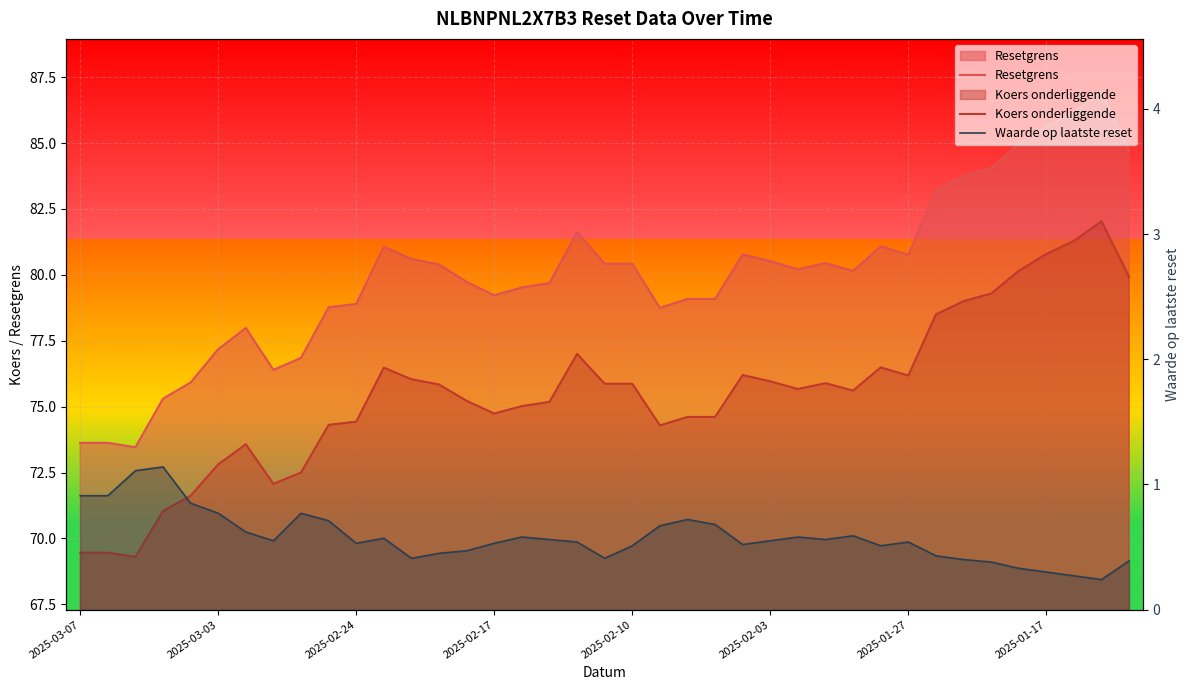

What is the sum of all Resetgrens values?

3121.0